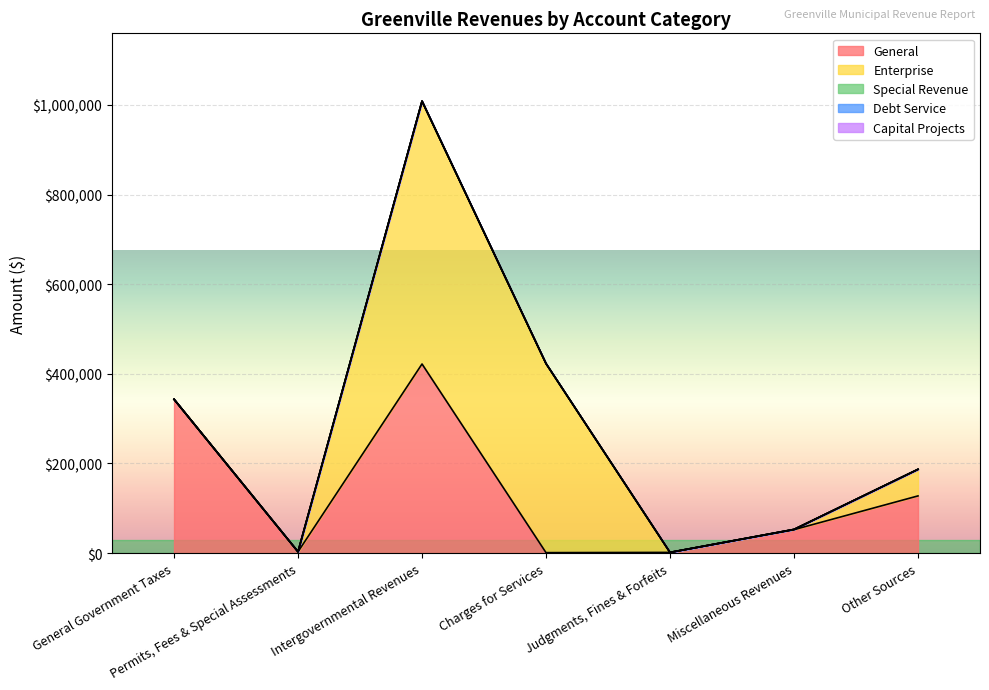

Is the value of General at General Government Taxes greater than the value of Enterprise at Miscellaneous Revenues?

Yes